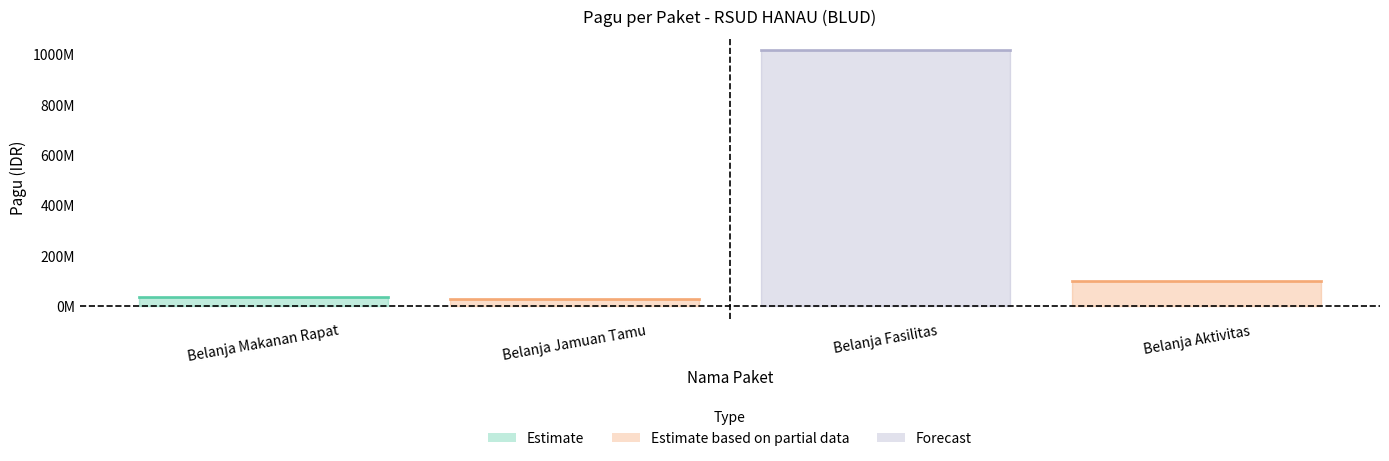

How many lines are shown in the chart?

1